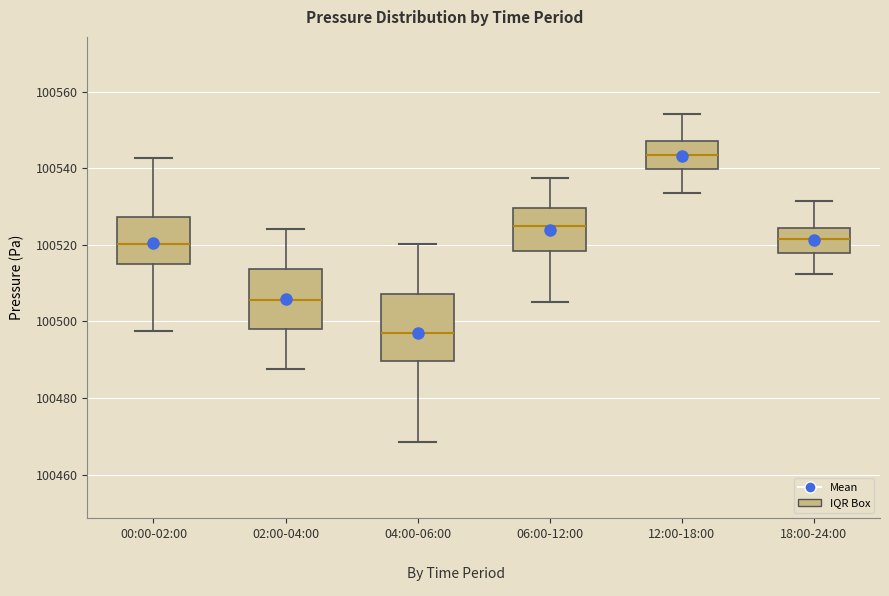

Reading left to right, read every box against the y-axis: the position of its median line, the range the box covers, and the ends of its whiskers. The values are not printed on the chart, so give them approximately, as read against the axis.

00:00-02:00: median 100520, box 100514 to 100528, whiskers 100498 to 100542
02:00-04:00: median 100506, box 100498 to 100514, whiskers 100488 to 100524
04:00-06:00: median 100498, box 100490 to 100508, whiskers 100468 to 100520
06:00-12:00: median 100524, box 100518 to 100530, whiskers 100506 to 100538
12:00-18:00: median 100544, box 100540 to 100548, whiskers 100534 to 100554
18:00-24:00: median 100522, box 100518 to 100524, whiskers 100512 to 100532